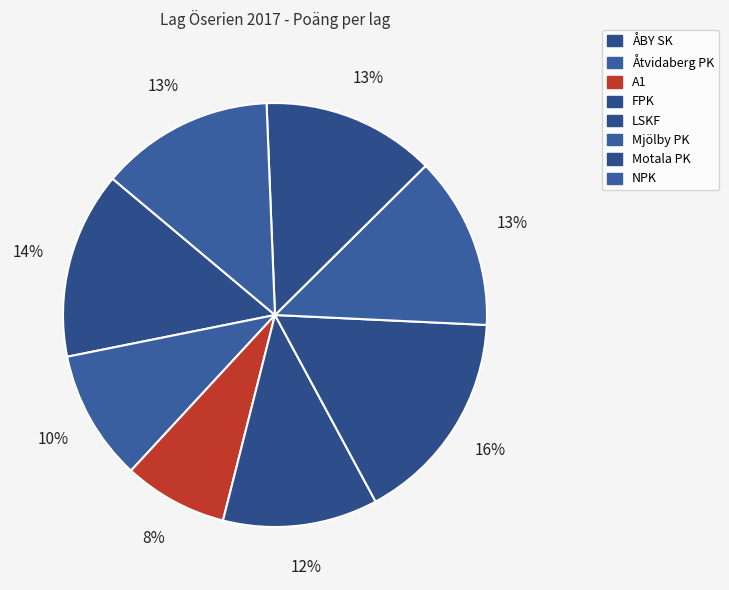

Which category has the biggest portion of the pie?

LSKF